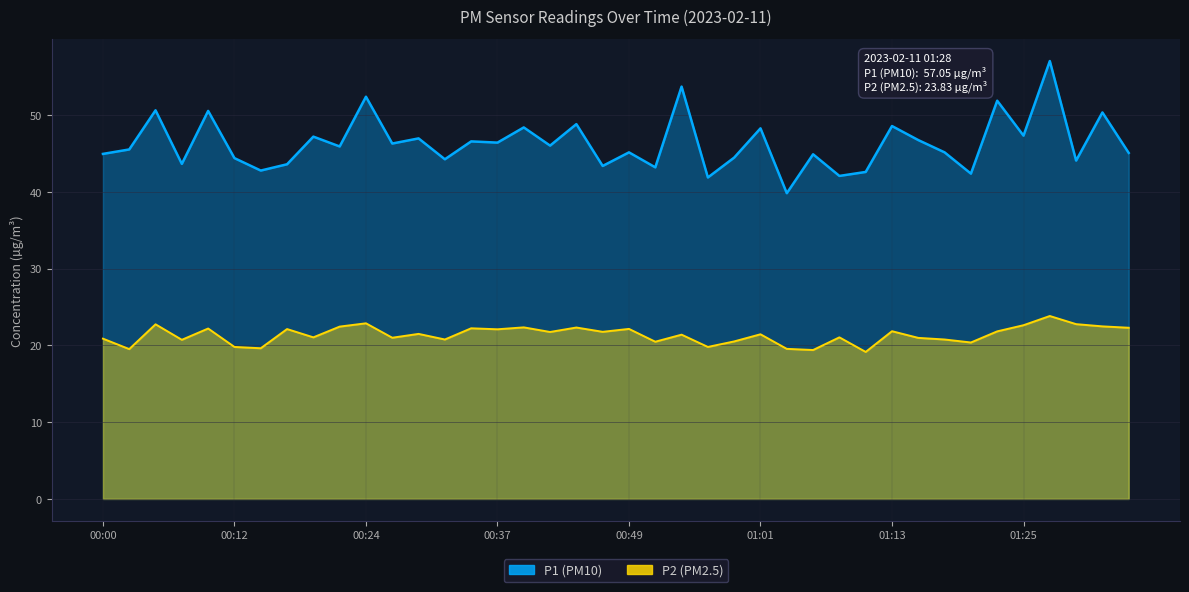

How many series are shown in this chart?

2